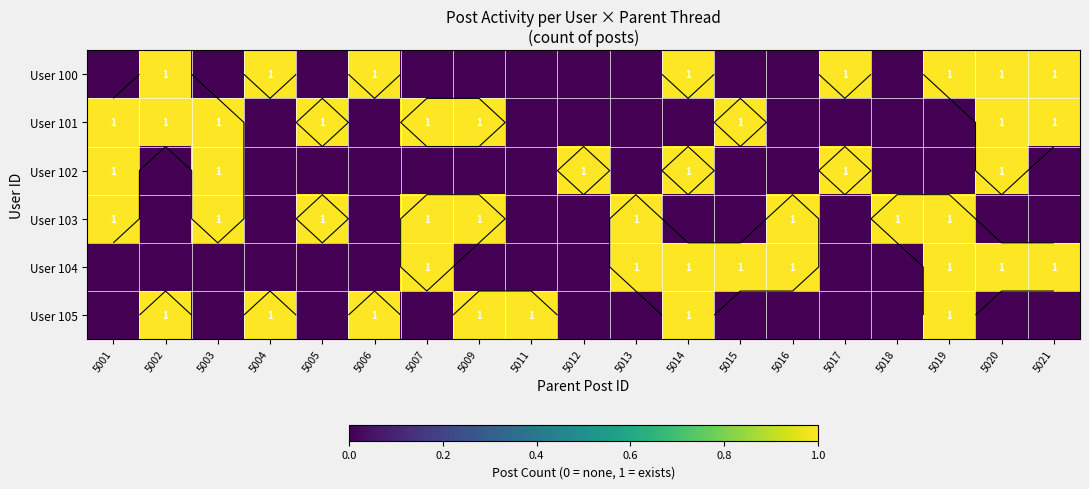

What is the sum of all User 101 values?

9